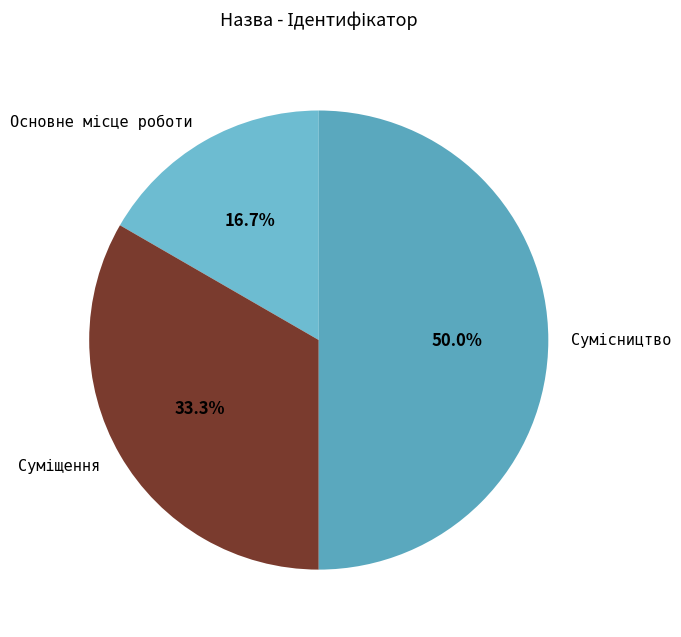

To the nearest percent, what portion does Основне місце роботи represent?

17%